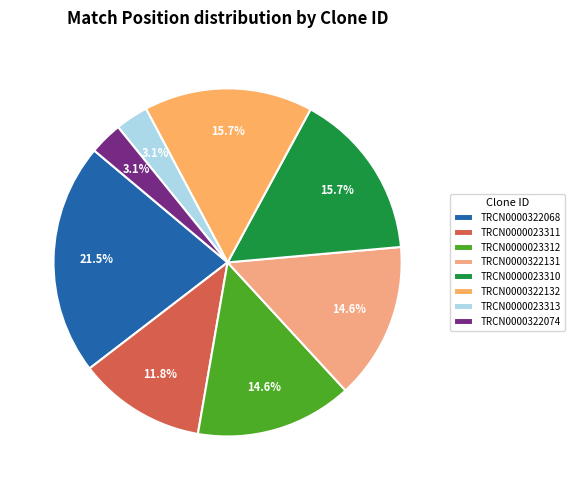

Count the number of slices in the pie.

8